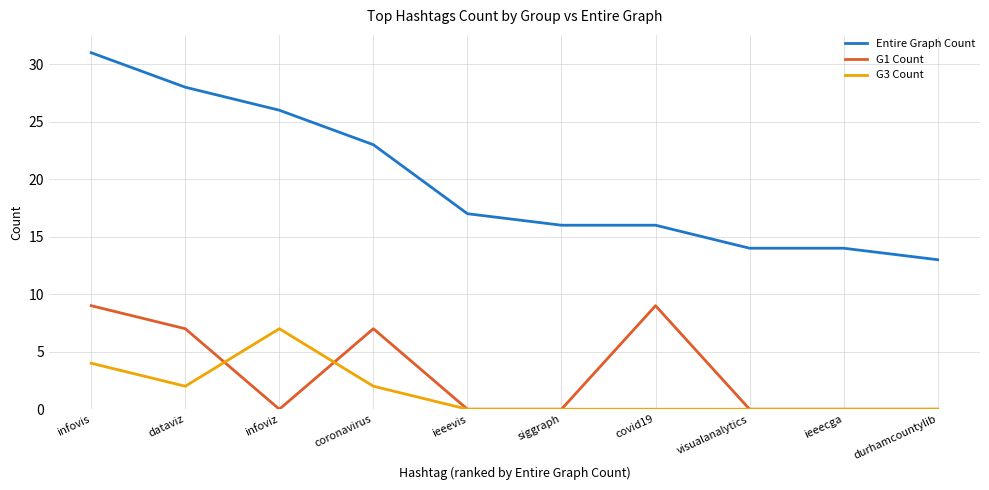

What is the maximum value for G3 Count?

7